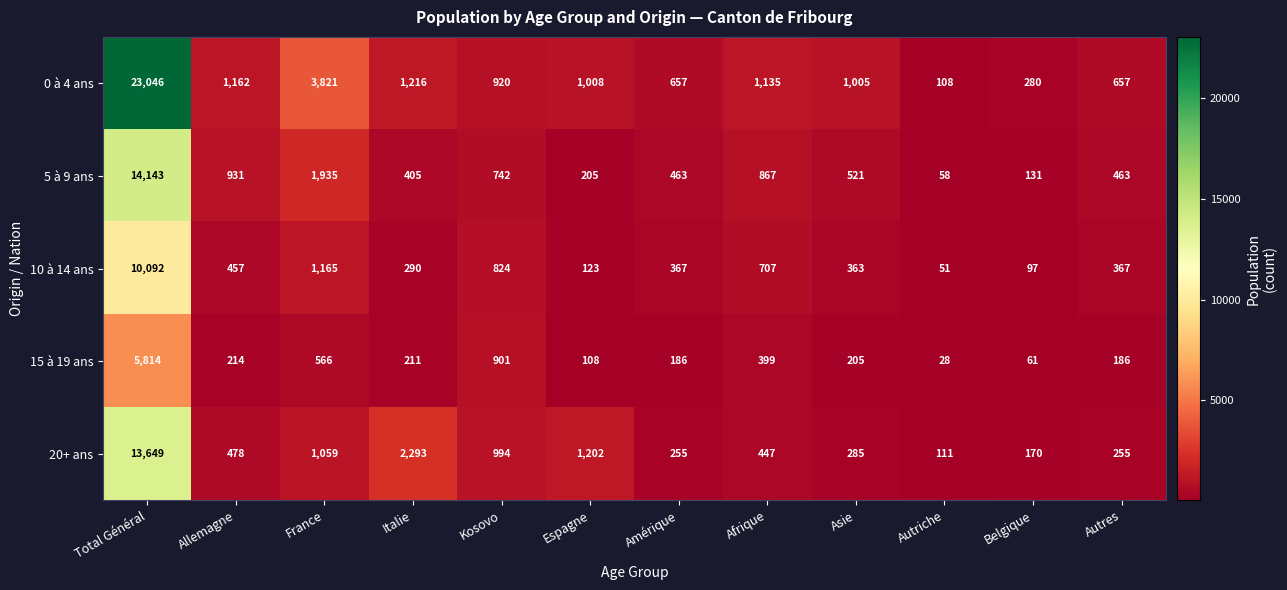

At which category does the chart reach its peak across all series?

Total Général